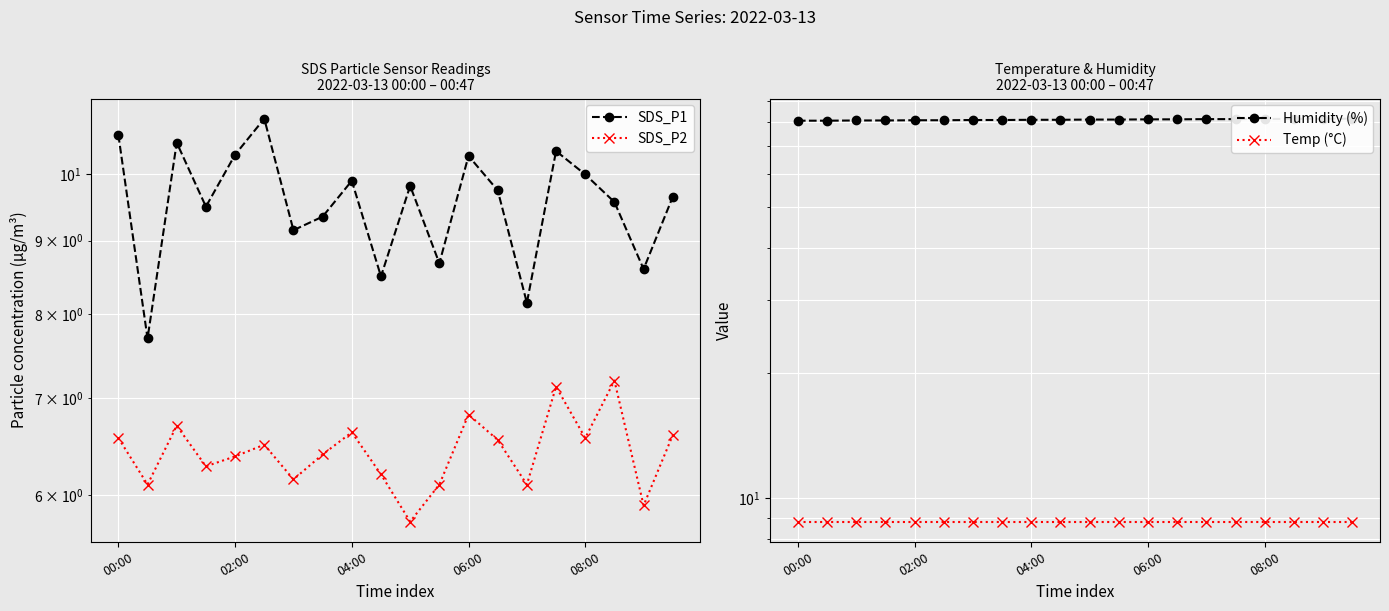

What is the spread (max minus min) of values at 18?

75.7